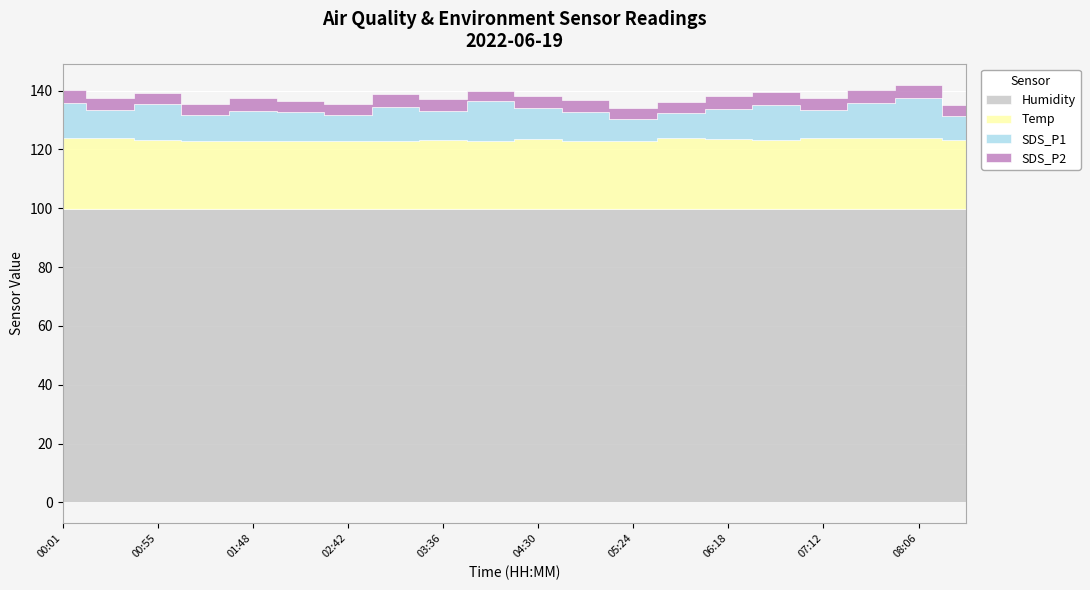

What is the minimum value for Humidity?

99.9